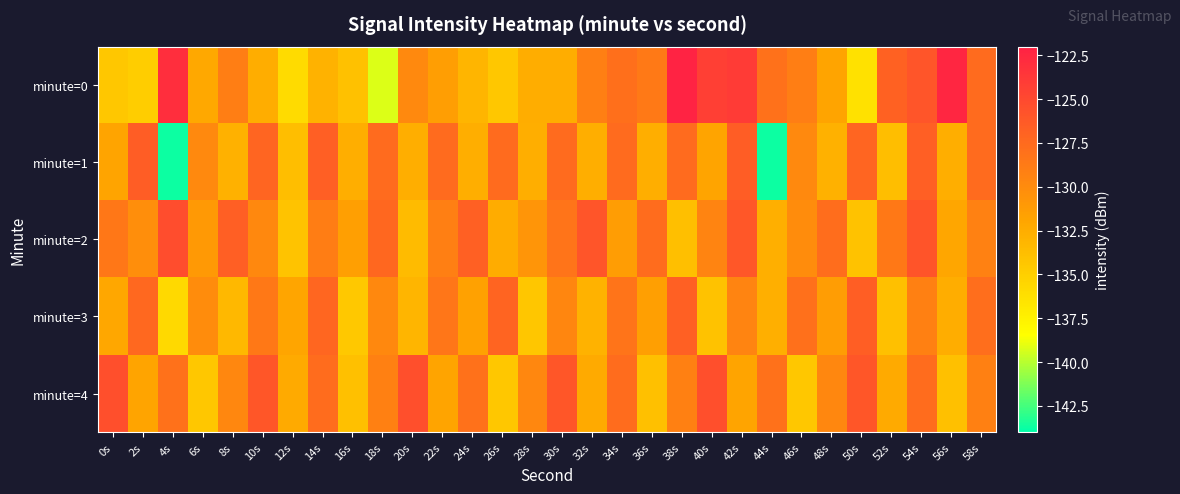

Between 26s and 44s, which is larger?

44s